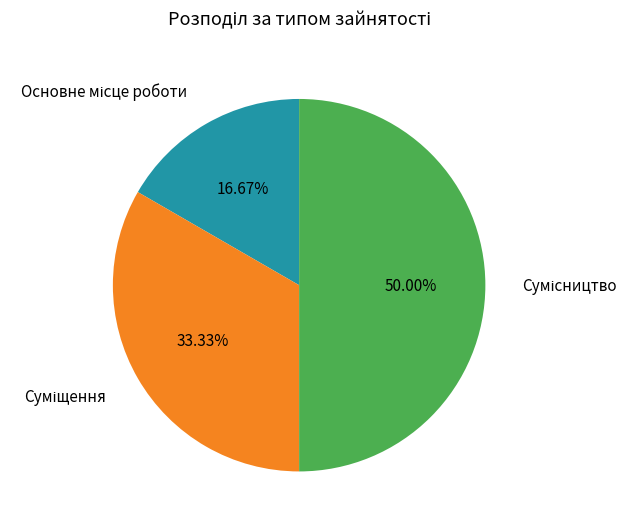

Approximately how many times larger is the value at Суміщення compared to Основне місце роботи?

2.0